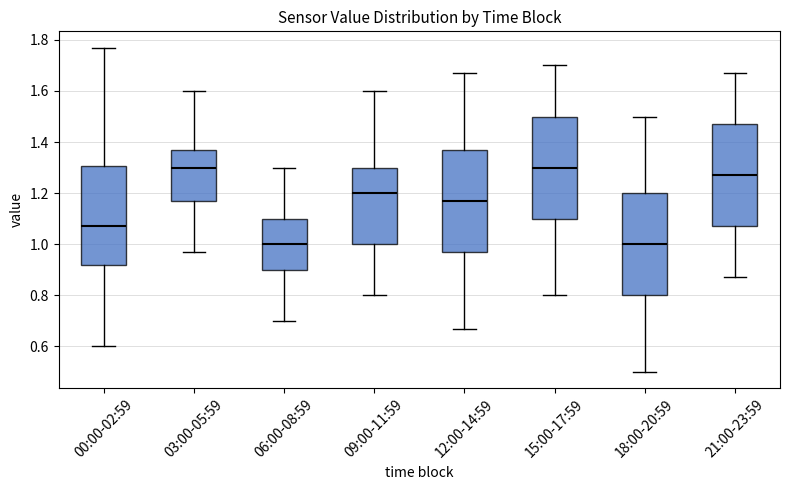

Where does the lower whisker of the box for 18:00-20:59 end on the y-axis? The values are not printed on the chart, so give them approximately, as read against the axis.

0.50